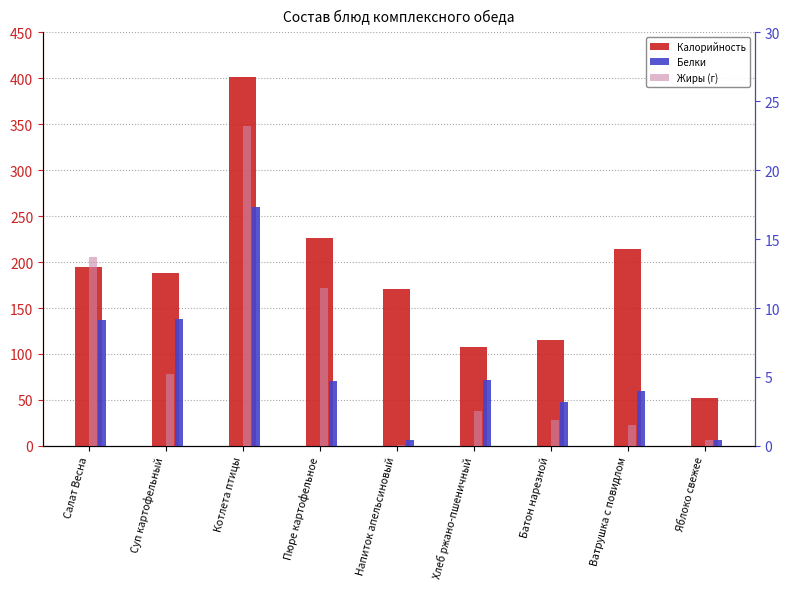

How many categories are shown in the chart?

9